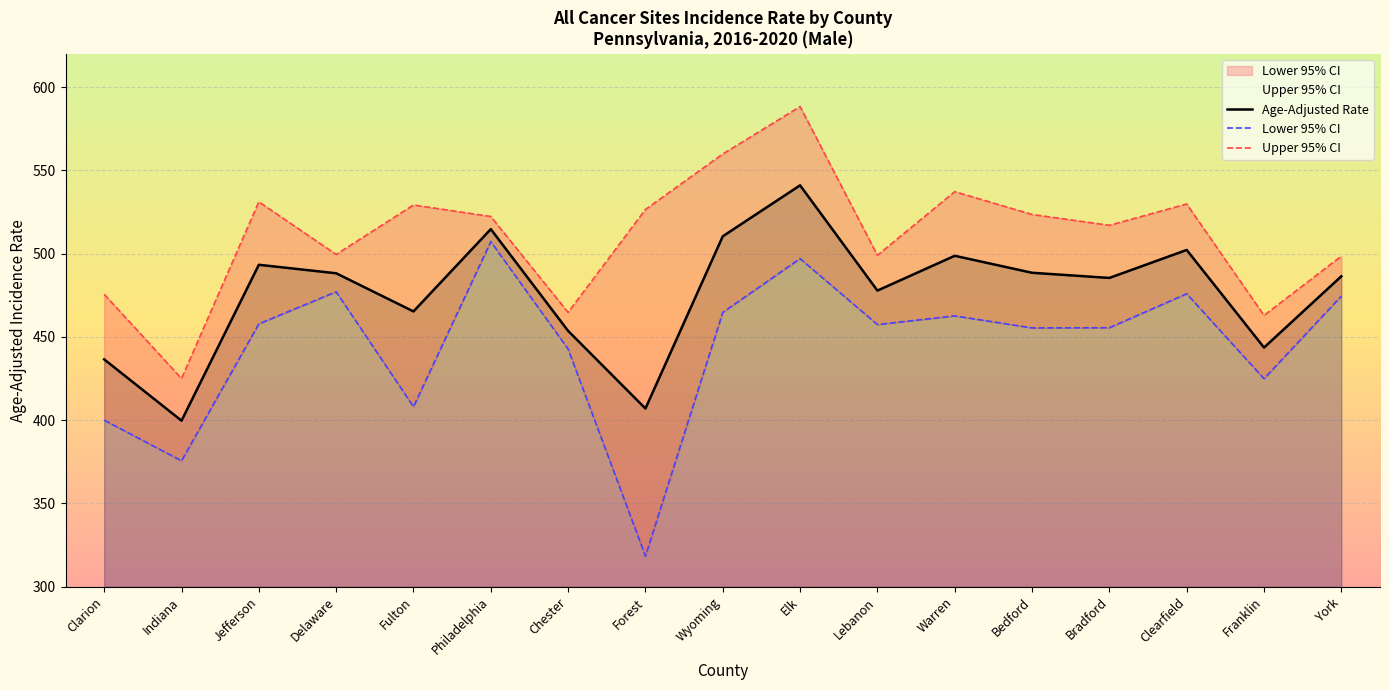

What is the value of the Age-Adjusted Rate point at the 15th from the left?

502.2